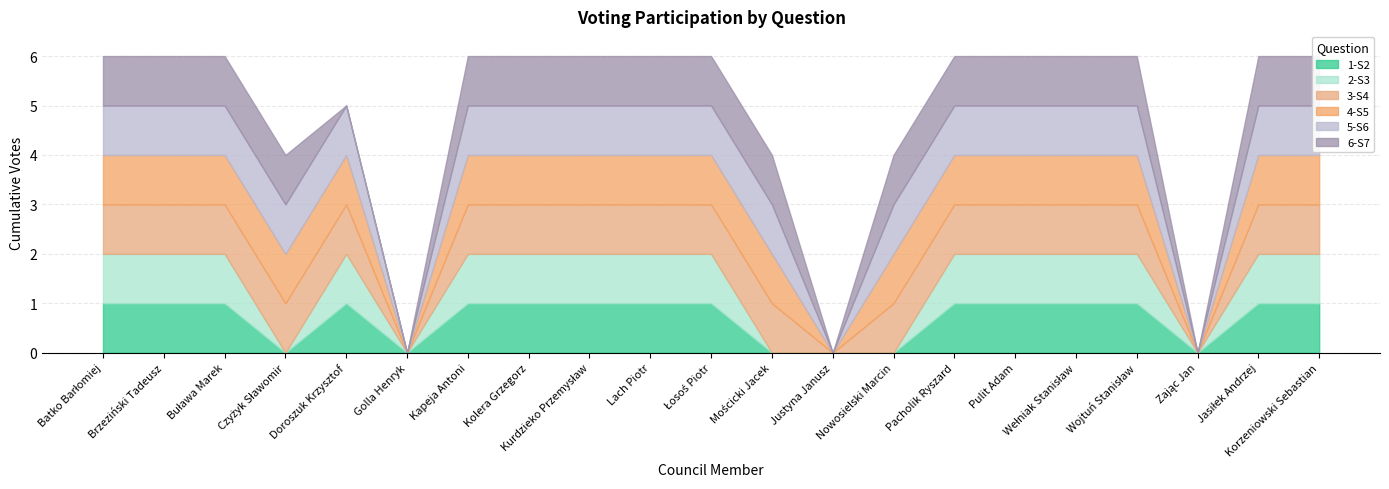

At which label is 2-S3 closest to 0?

Czyżyk Sławomir